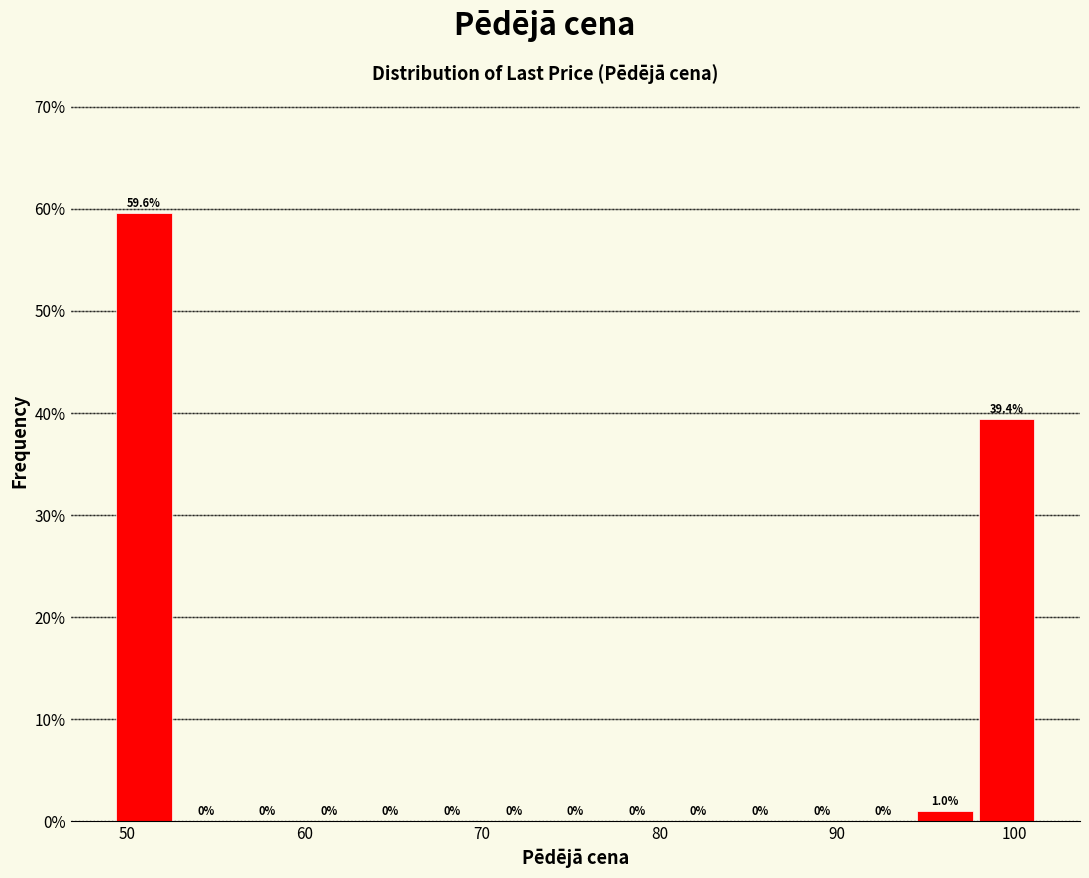

Read against the x-axis, roughly where is the centre of the tallest bar?

51